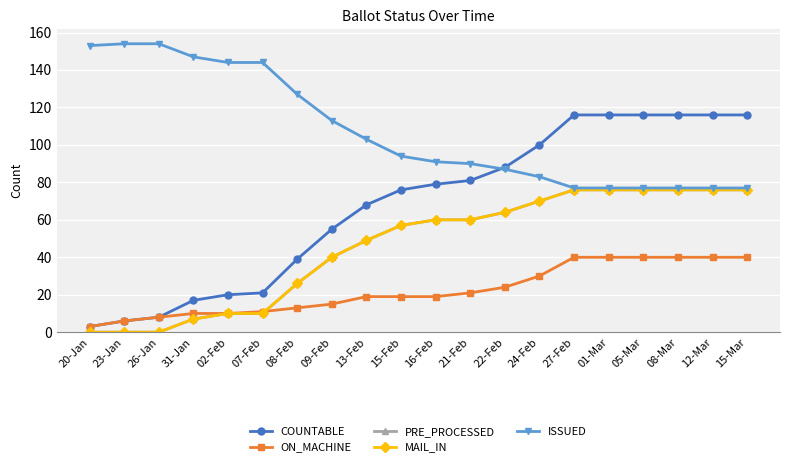

True or false: ON_MACHINE has a value of 19 at 16-Feb.

True